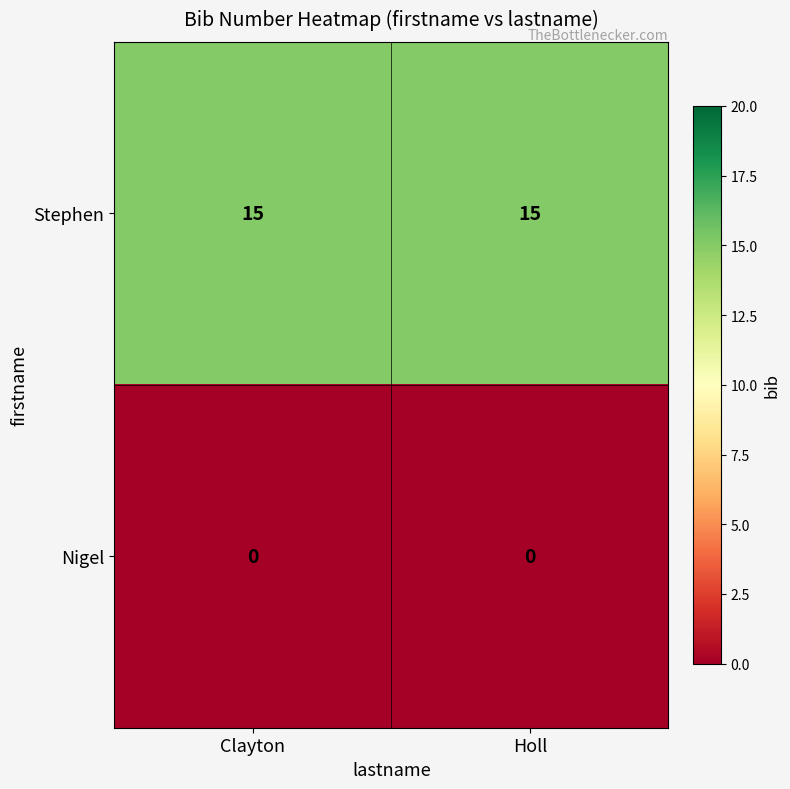

What is the approximate value of Stephen at Clayton?

15